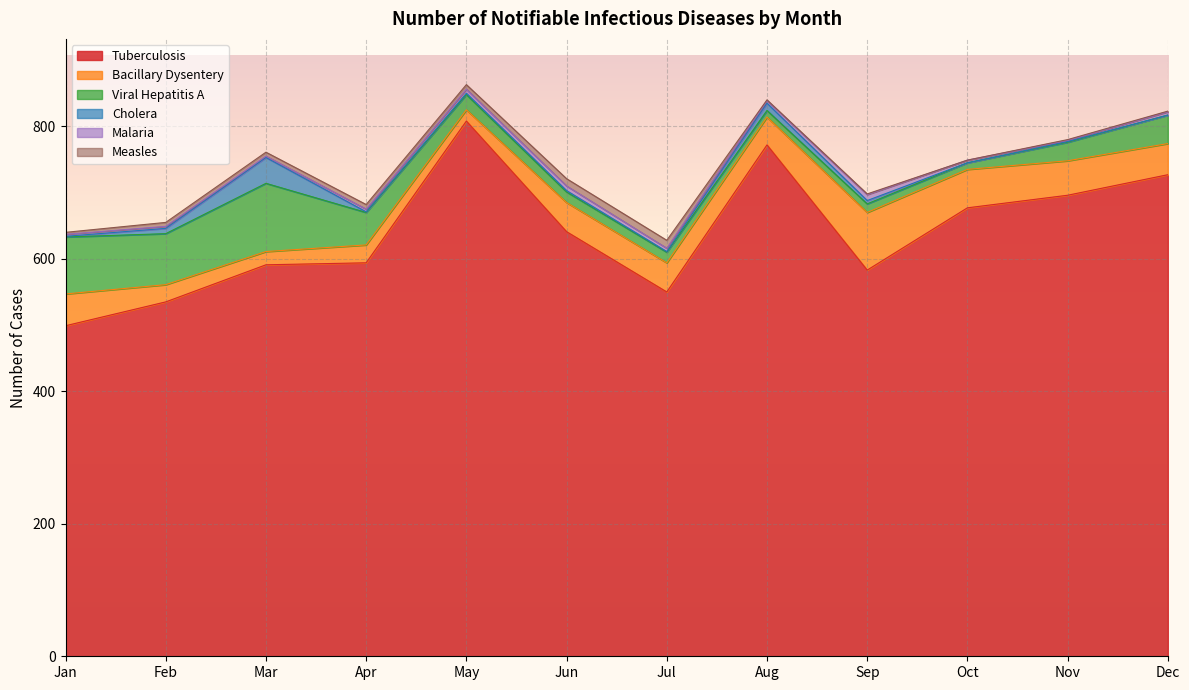

Reading left to right, extract all data points from this chart.

Tuberculosis: Jan=499	Feb=535	Mar=591	Apr=594	May=808	Jun=641	Jul=550	Aug=772	Sep=583	Oct=677	Nov=696	Dec=727
Bacillary Dysentery: Jan=48	Feb=26	Mar=20	Apr=27	May=17	Jun=44	Jul=44	Aug=42	Sep=87	Oct=58	Nov=52	Dec=47
Viral Hepatitis A: Jan=86	Feb=77	Mar=103	Apr=49	May=23	Jun=16	Jul=16	Aug=10	Sep=13	Oct=10	Nov=28	Dec=43
Cholera: Jan=1	Feb=8	Mar=39	Apr=1	May=2	Jun=2	Jul=1	Aug=11	Sep=5	Oct=0	Nov=1	Dec=0
Malaria: Jan=3	Feb=3	Mar=2	Apr=4	May=6	Jun=7	Jul=5	Aug=4	Sep=9	Oct=4	Nov=2	Dec=5
Measles: Jan=3	Feb=6	Mar=6	Apr=7	May=7	Jun=11	Jul=12	Aug=1	Sep=1	Oct=0	Nov=1	Dec=1